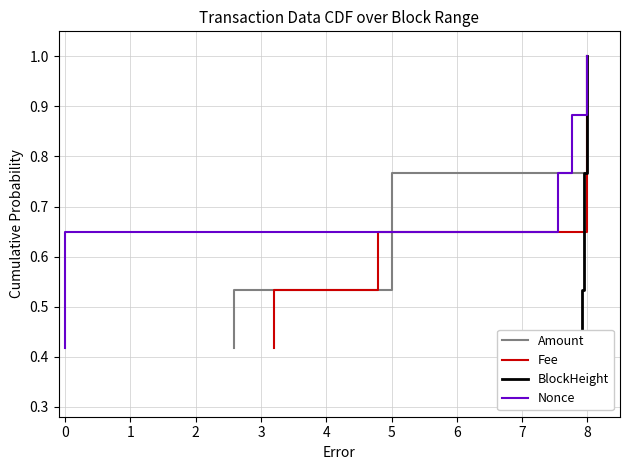

What is the difference between the maximum and minimum values in the Nonce series?

0.6